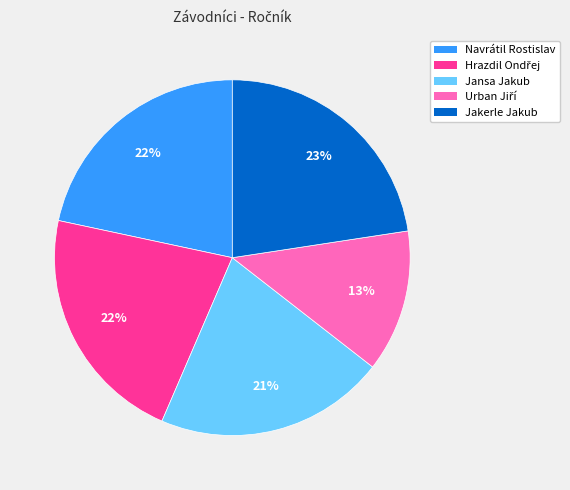

Between Jansa Jakub and Jakerle Jakub, which is larger?

Jakerle Jakub